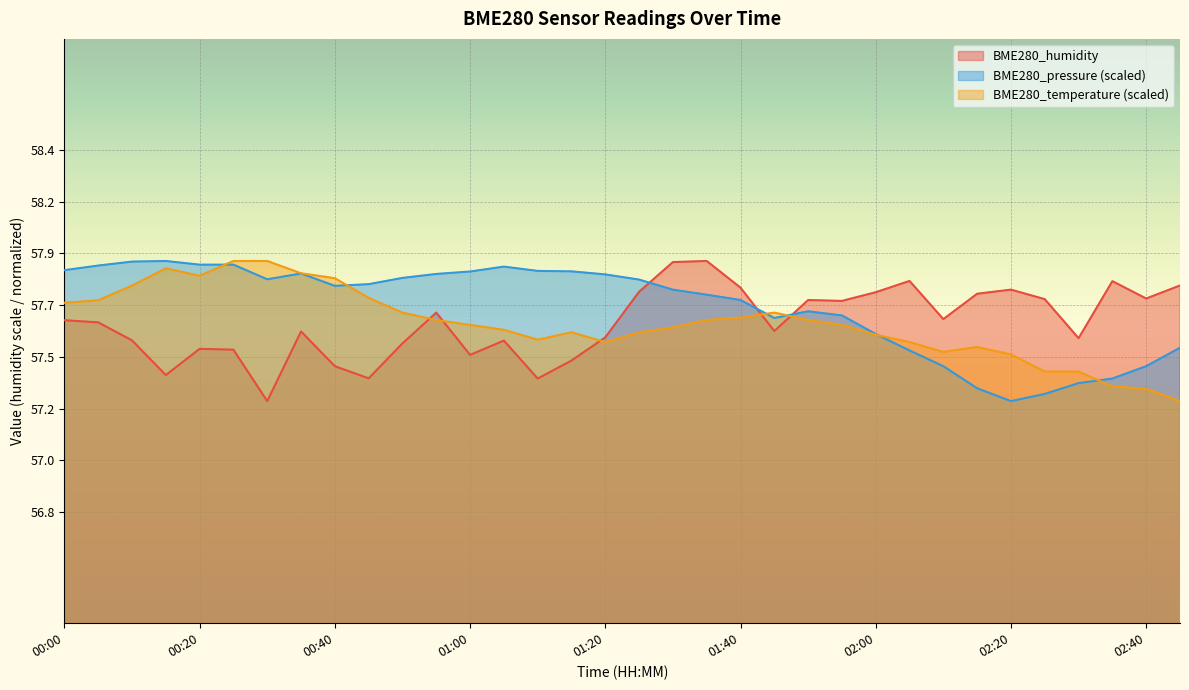

Which series ends up on top after the final intersection of BME280_pressure and BME280_temperature?

BME280_pressure